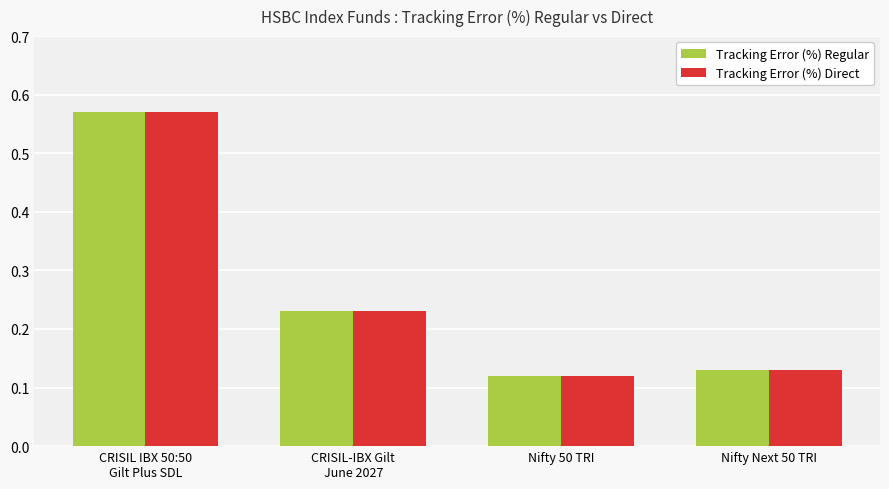

At how many categories does at least one series exceed 0?

4